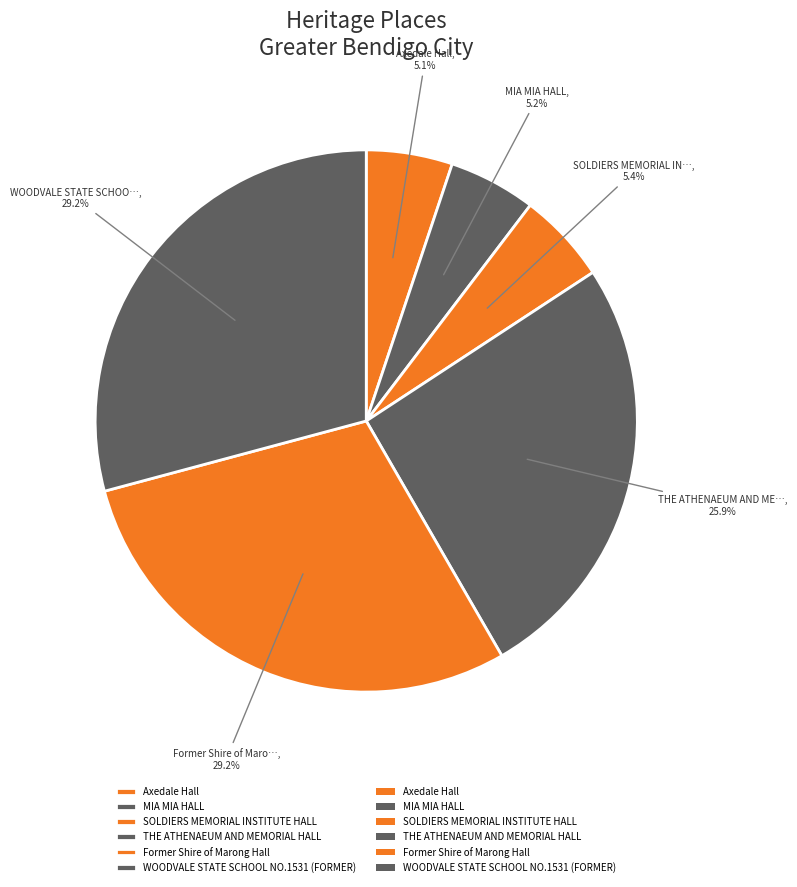

How many segments does this pie chart have?

6